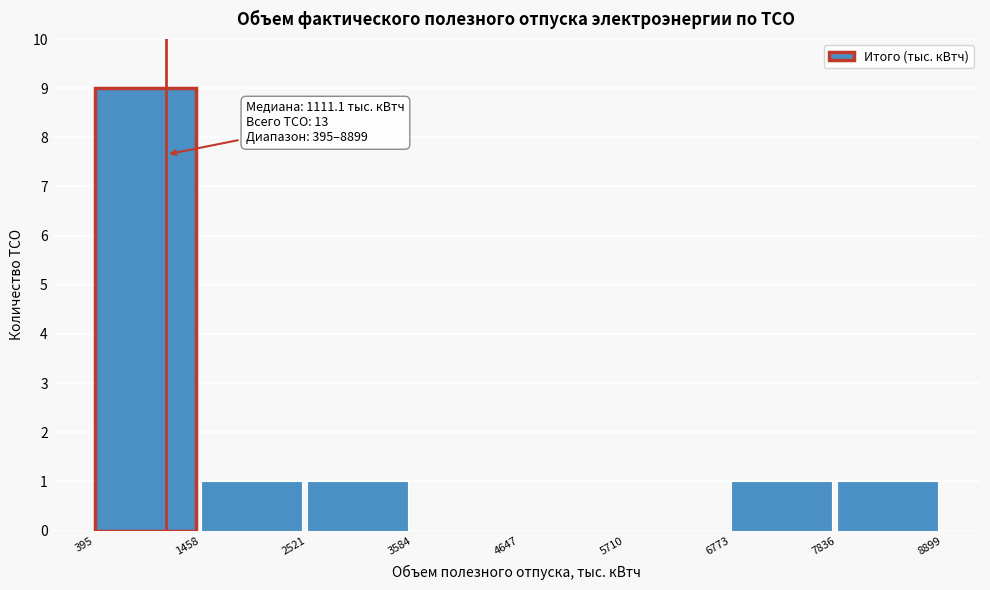

Which range on the x-axis has the tallest bar?

395 to 1458